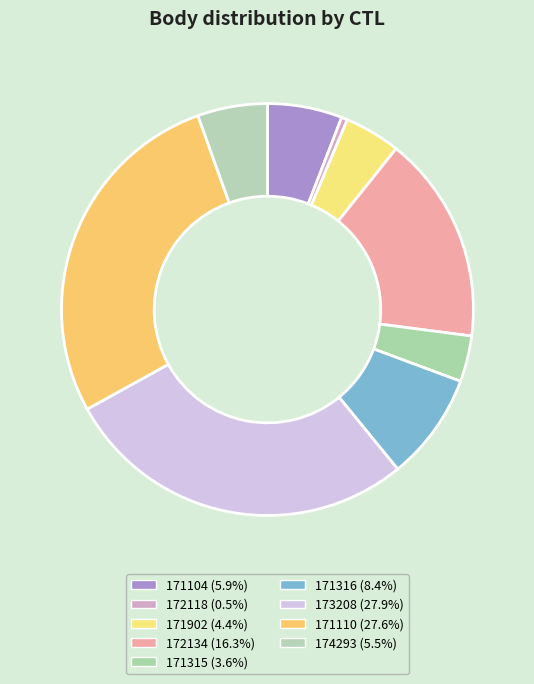

How many segments does this pie chart have?

9